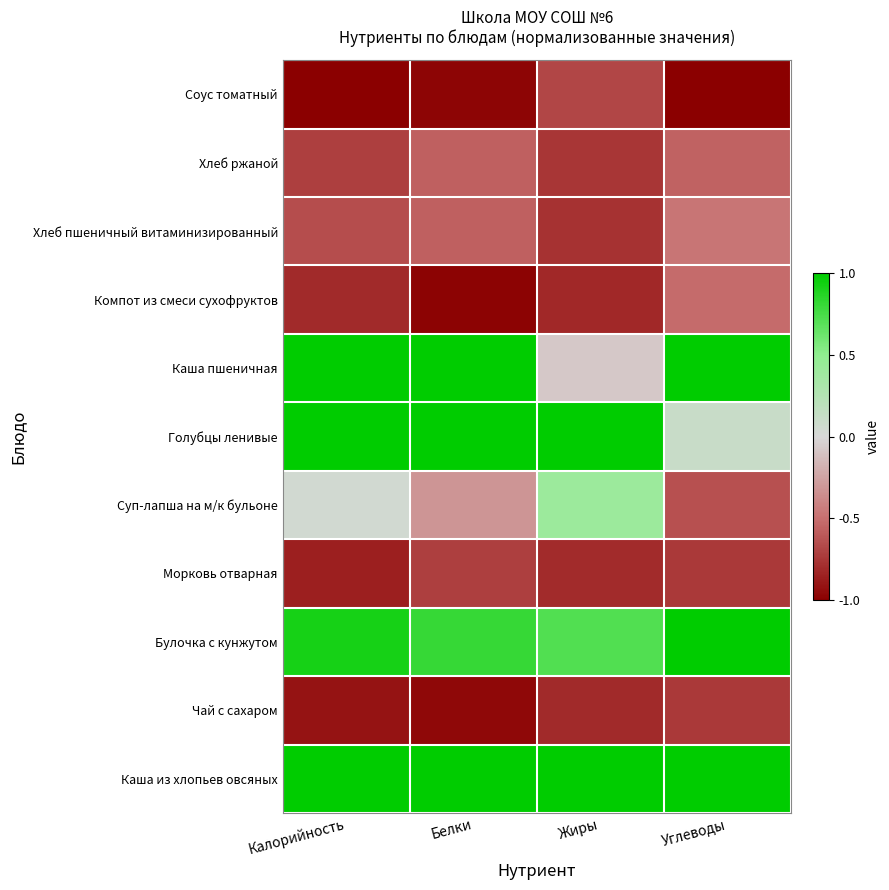

Rank the series at Белки from lowest to highest value.

Компот из смеси сухофруктов, Соус томатный, Чай с сахаром, Морковь отварная, Хлеб пшеничный витаминизированный, Хлеб ржаной, Суп-лапша на м/к бульоне, Булочка с кунжутом, Каша из хлопьев овсяных, Голубцы ленивые, Каша пшеничная